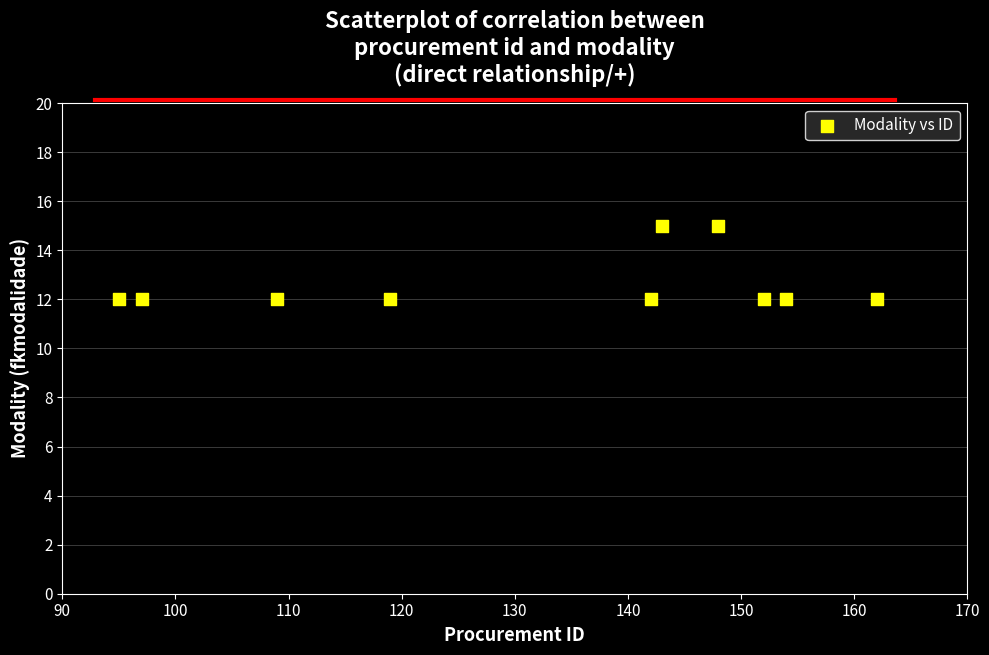

What is the average X value?

132